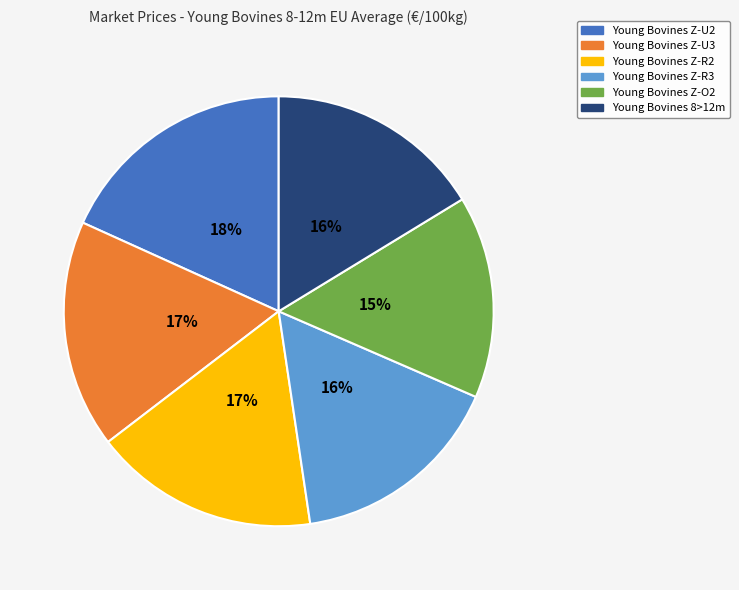

Which has a higher value, Young Bovines Z-R2 or Young Bovines Z-U2?

Young Bovines Z-U2